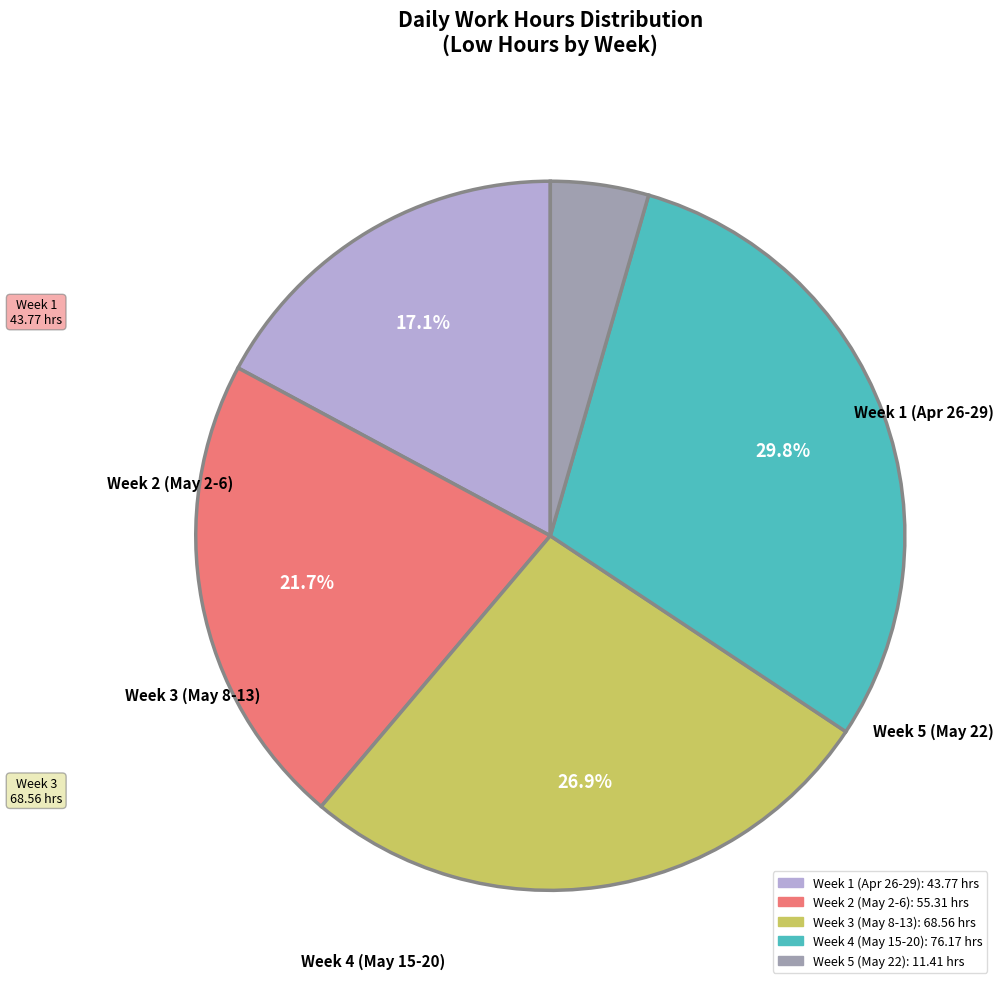

Does any single category account for the majority?

No